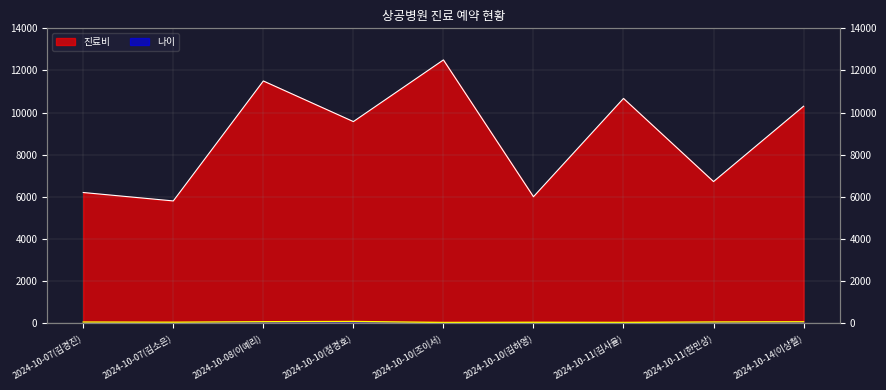

Reading left to right, what are all the values shown in this chart?

나이: 2024-10-07(김경진)=46	2024-10-07(김소은)=38	2024-10-08(이예리)=61	2024-10-10(정경호)=72	2024-10-10(조이서)=26	2024-10-10(김하영)=34	2024-10-11(김사율)=28	2024-10-11(한민상)=49	2024-10-14(이상철)=58
진료비: 2024-10-07(김경진)=6200	2024-10-07(김소은)=5800	2024-10-08(이예리)=11500	2024-10-10(정경호)=9570	2024-10-10(조이서)=12500	2024-10-10(김하영)=6000	2024-10-11(김사율)=10670	2024-10-11(한민상)=6720	2024-10-14(이상철)=10300